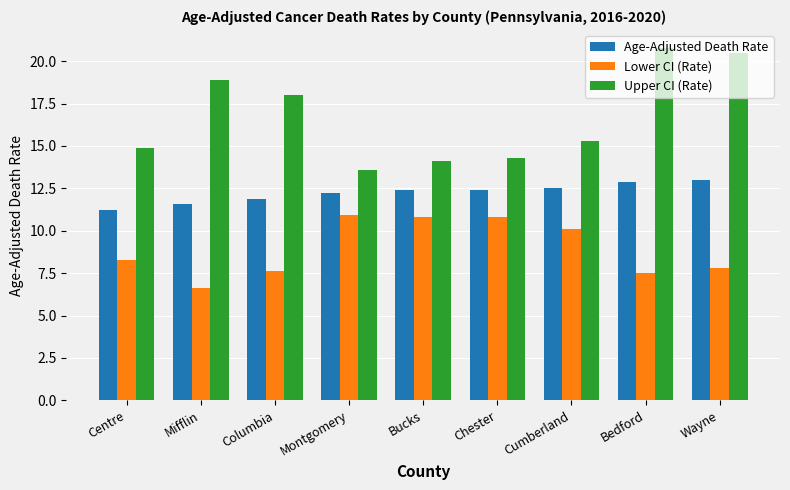

At Bucks, list the series in order from largest to smallest.

Upper CI (Rate), Age-Adjusted Death Rate, Lower CI (Rate)